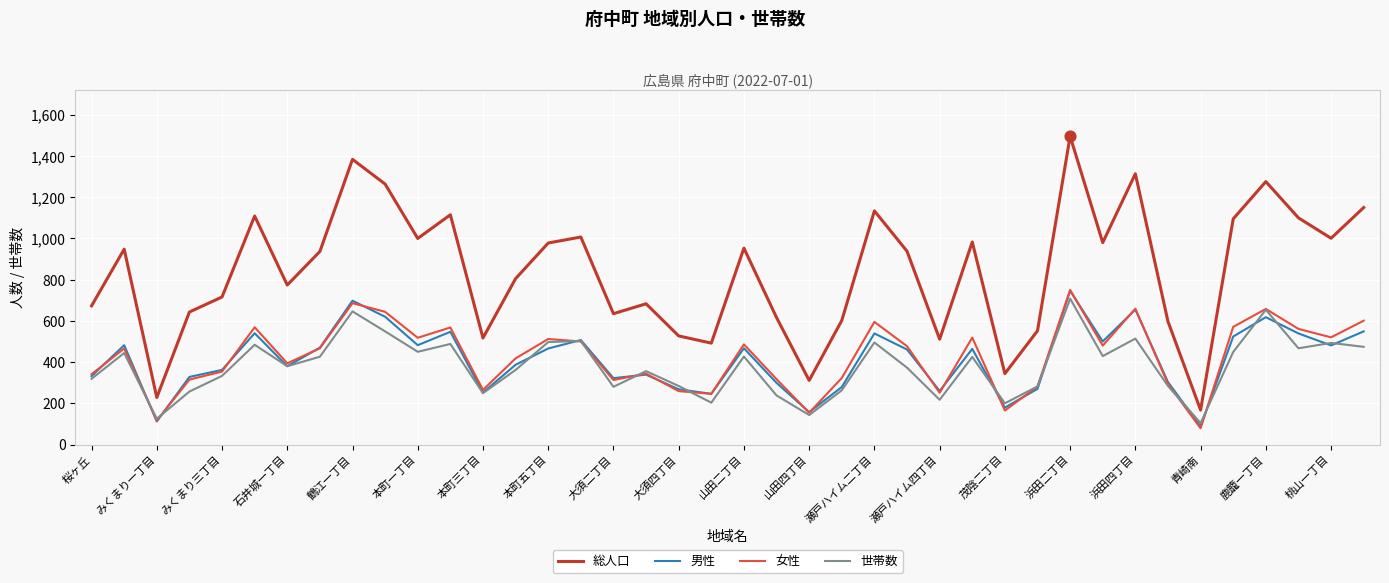

Which series has the largest total across all categories?

総人口